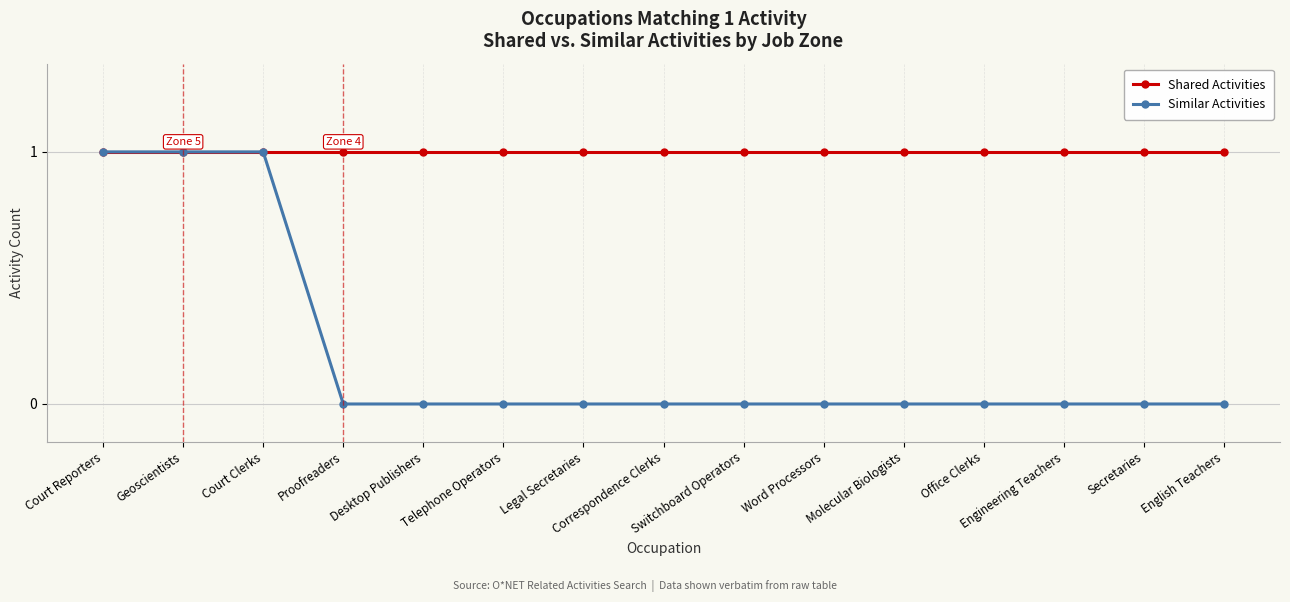

Which series has the largest range (max minus min)?

Similar Activities